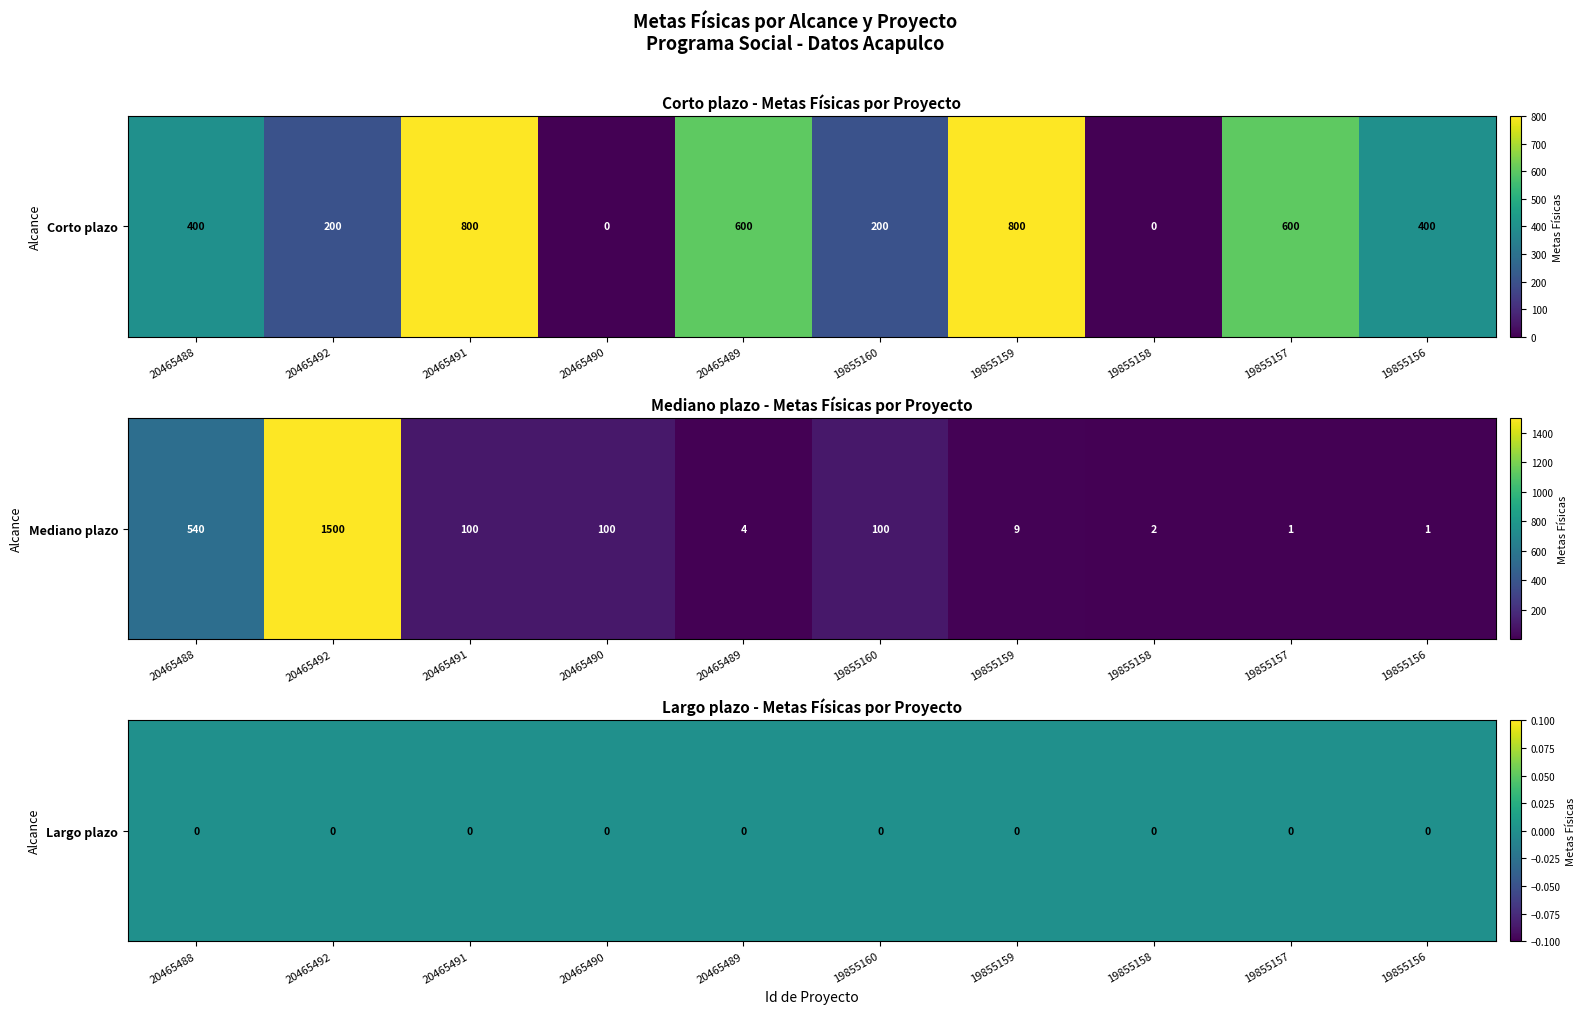

What is the sum of all Mediano plazo values?

2355.4